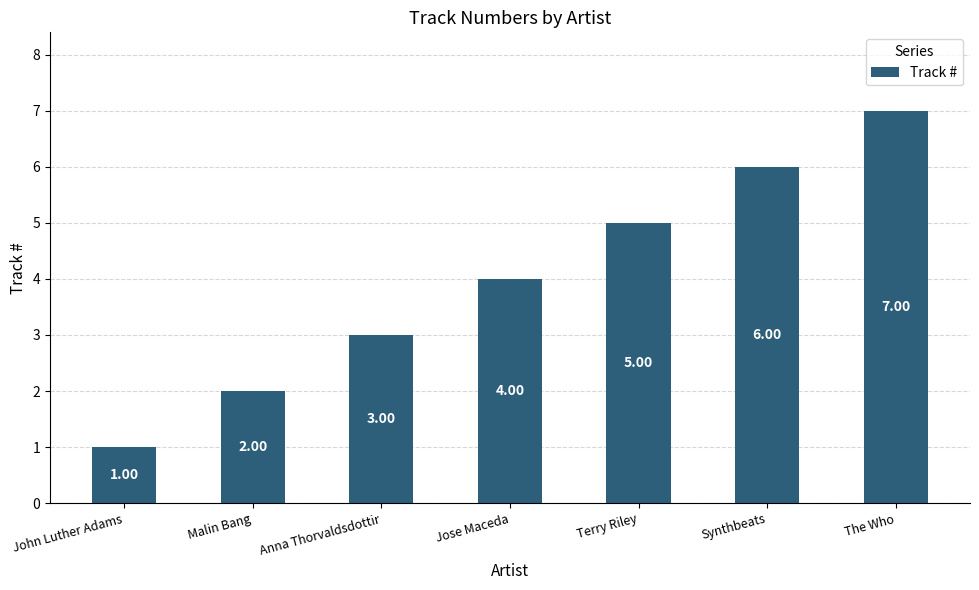

What is the maximum value shown in the chart?

7